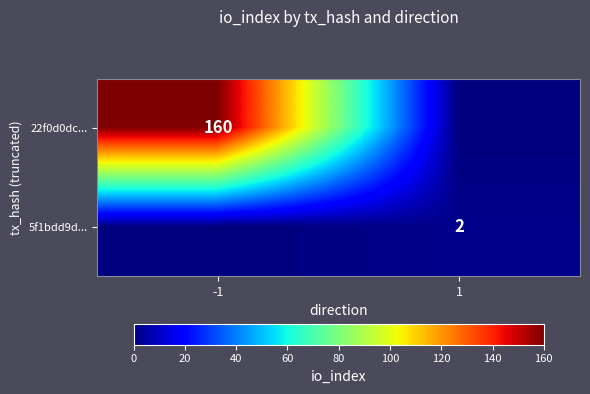

True or false: 5f1bdd9d... has a value of 2 at 1.

True